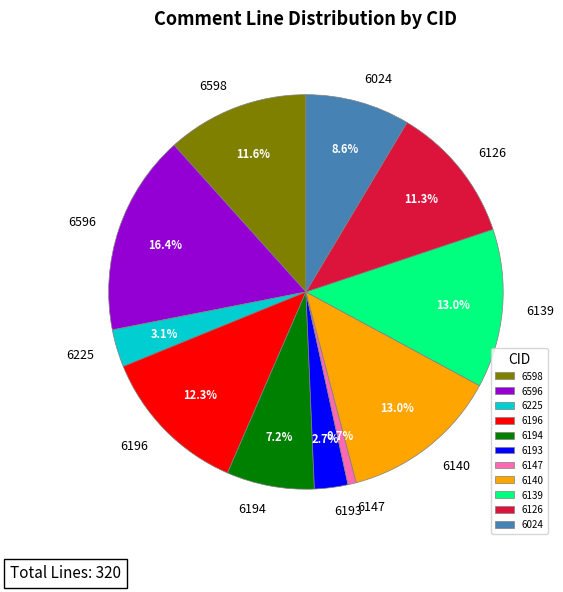

Is it true that 6196 is 1% of the pie?

False